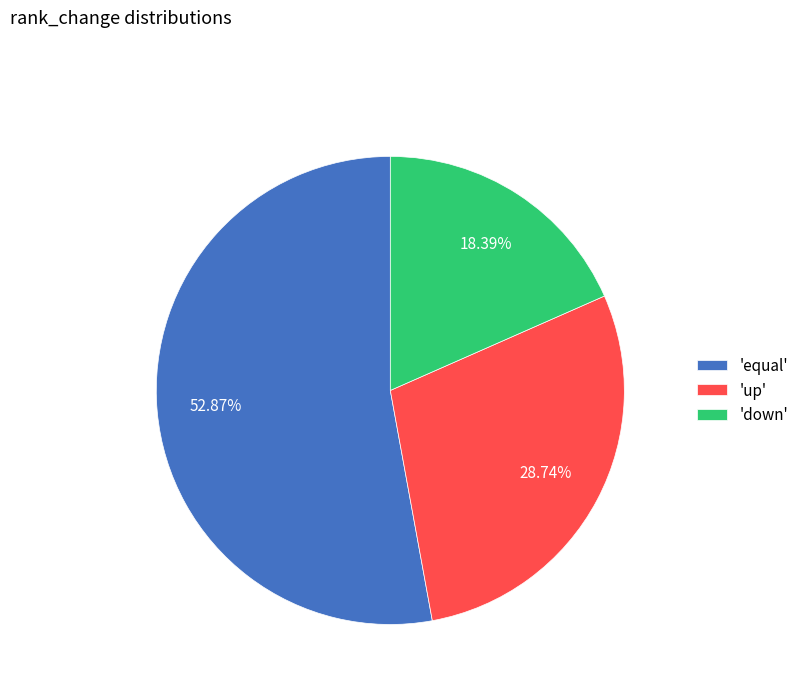

Rank the categories by value from lowest to highest.

'down', 'up', 'equal'